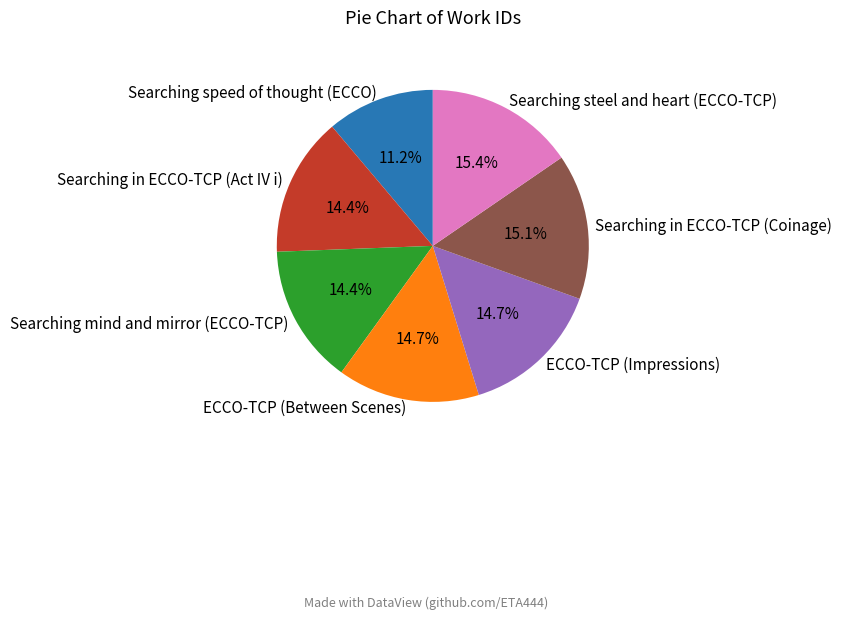

To the nearest percent, what percentage of the pie is Searching mind and mirror (ECCO-TCP)?

14%